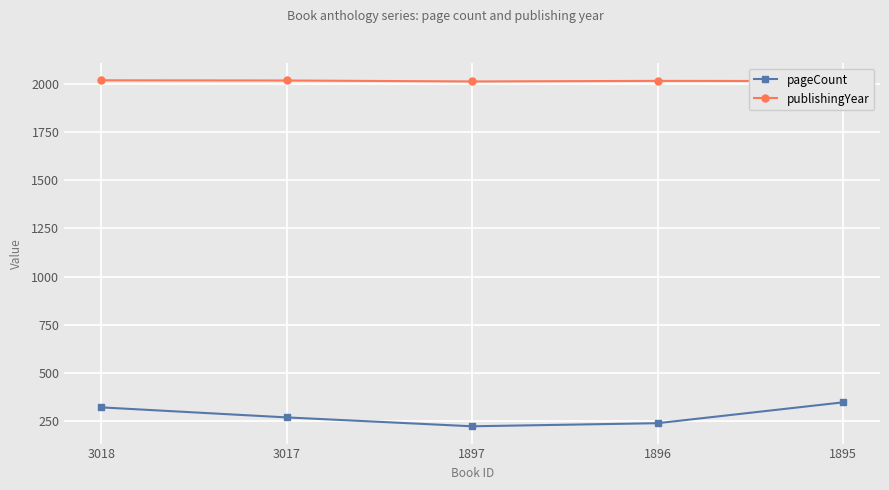

The value of publishingYear at 3018 is 3119. True or false?

False